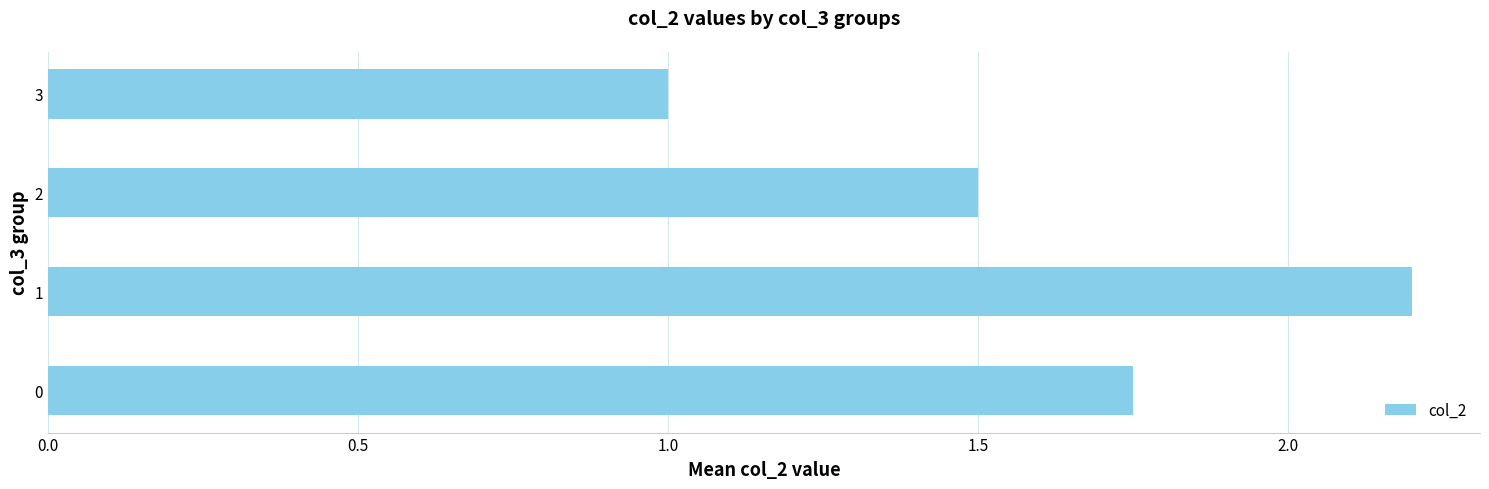

Which label corresponds to the largest value in the chart?

1